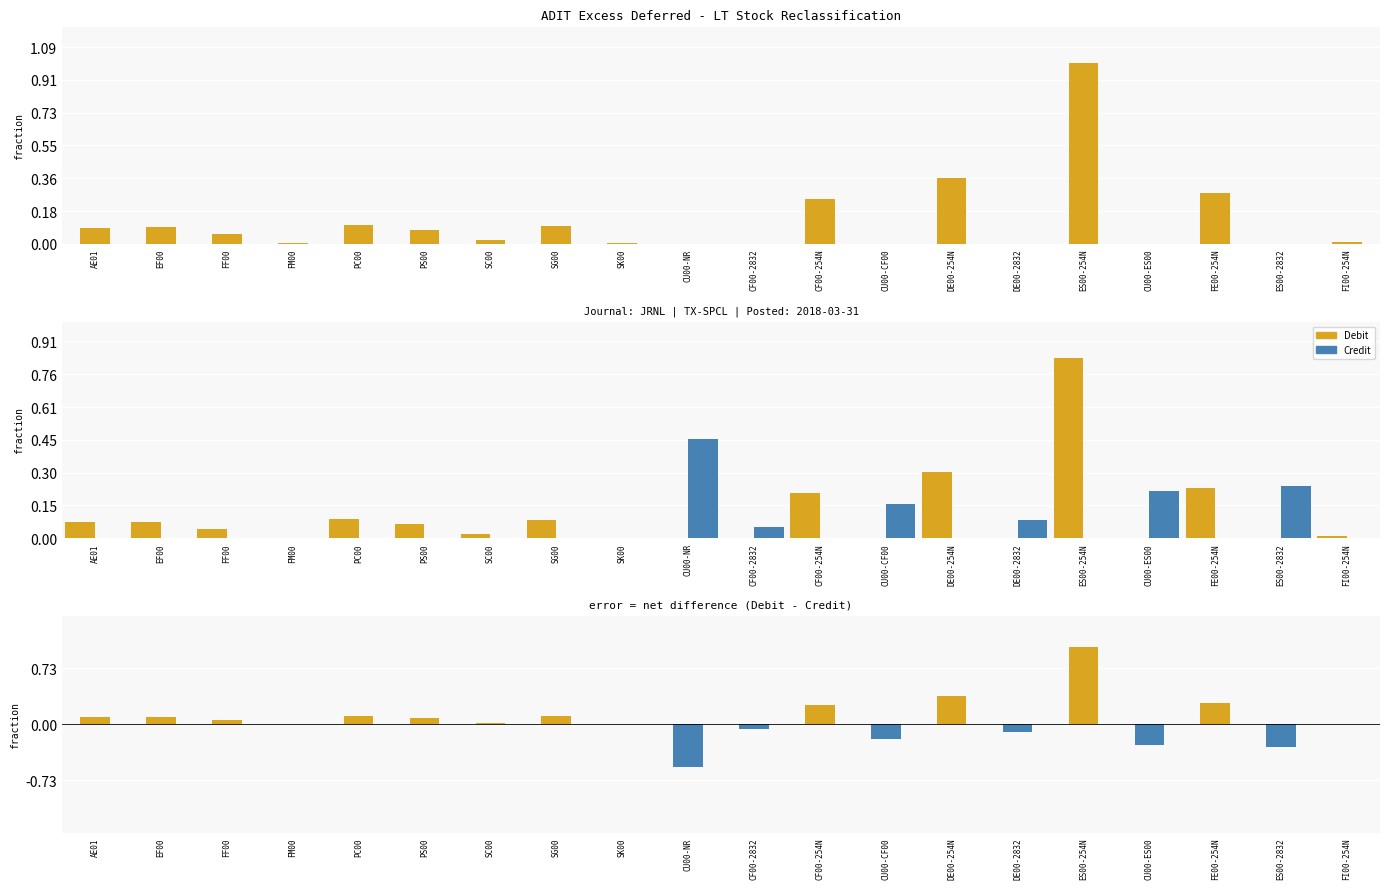

What is the difference between the Debit values at CU00-CF00 and CF00-254N?

34483